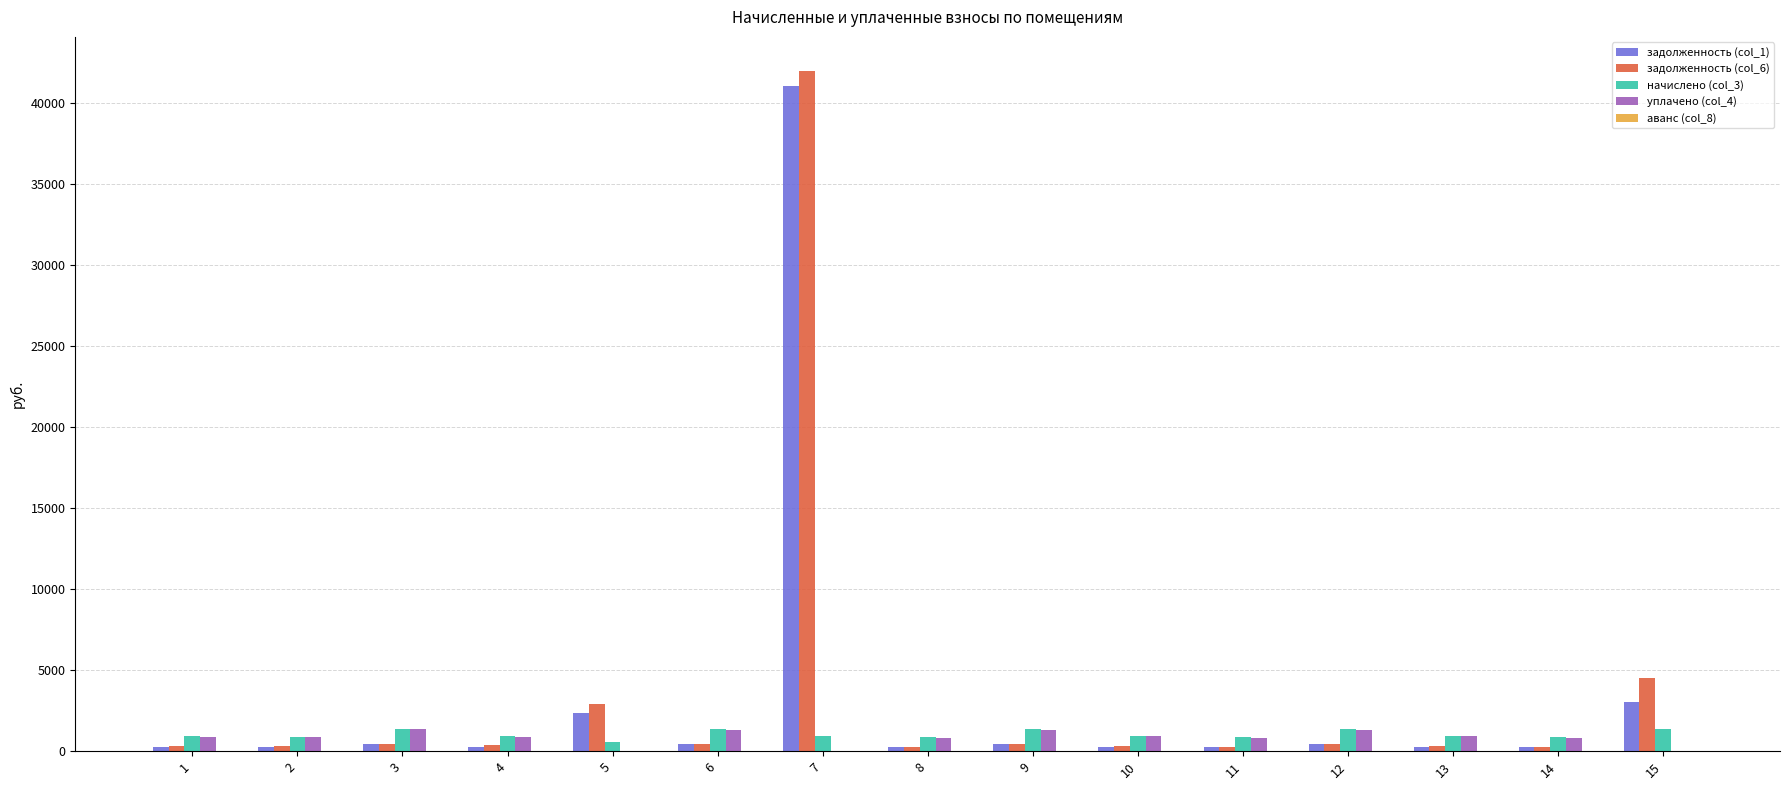

Is the value of задолженность (col_6) at 7 greater than the value of уплачено (col_4) at 12?

Yes